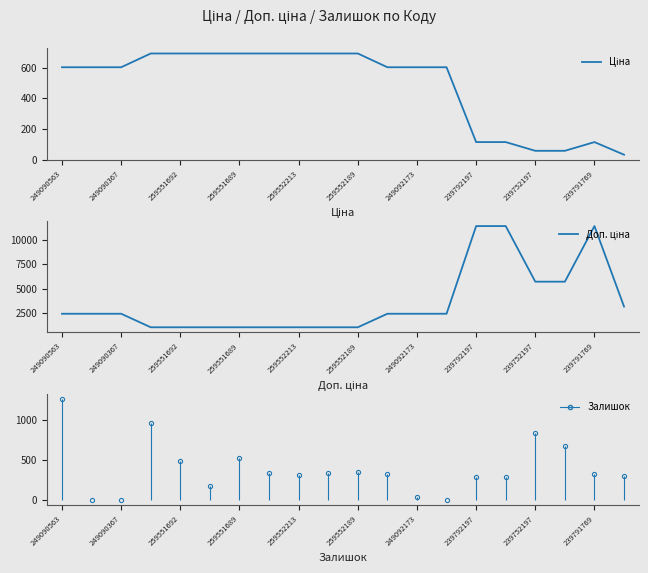

True or false: Доп. ціна has a value of 389.7 at 239792197.

False